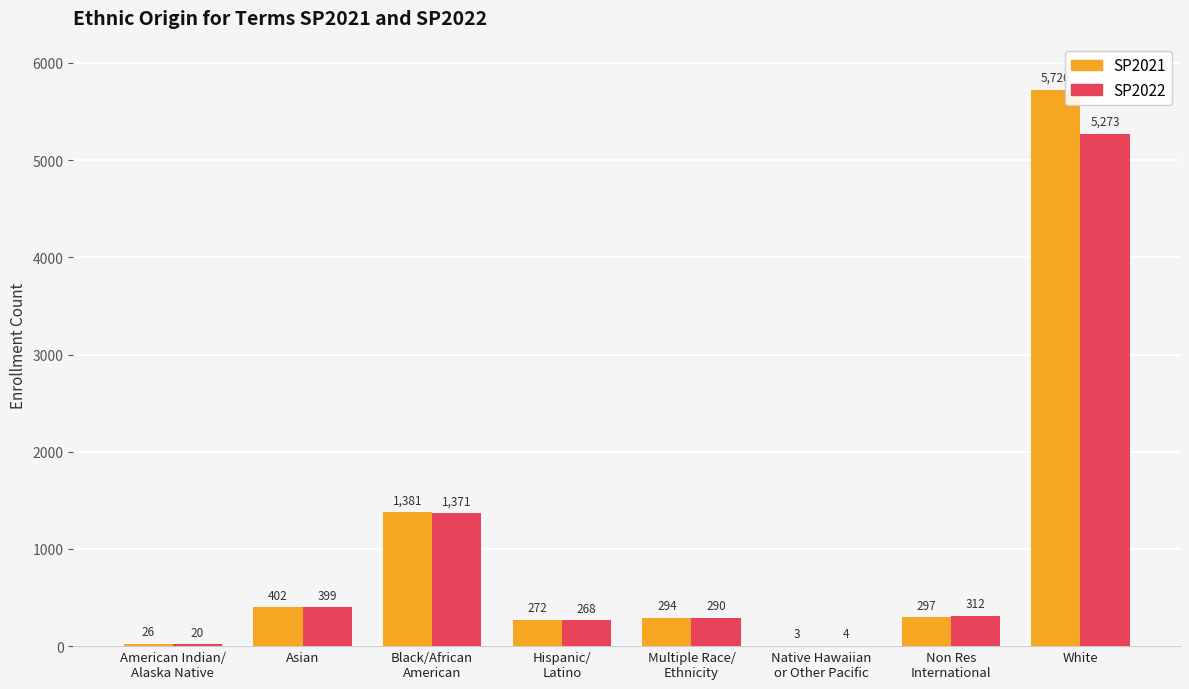

At which label does SP2021 first exceed 297?

Asian